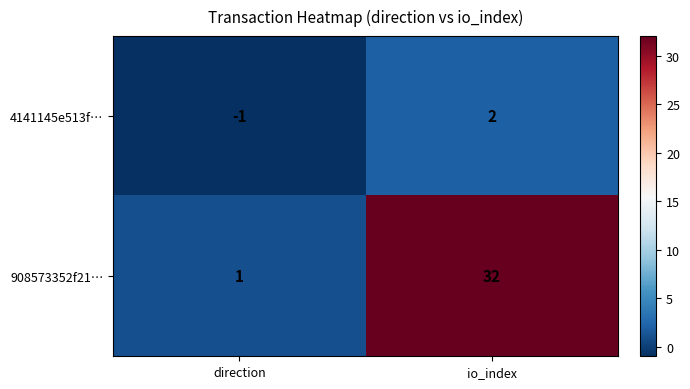

What is the difference between the maximum and minimum values in the 908573352f21… series?

31